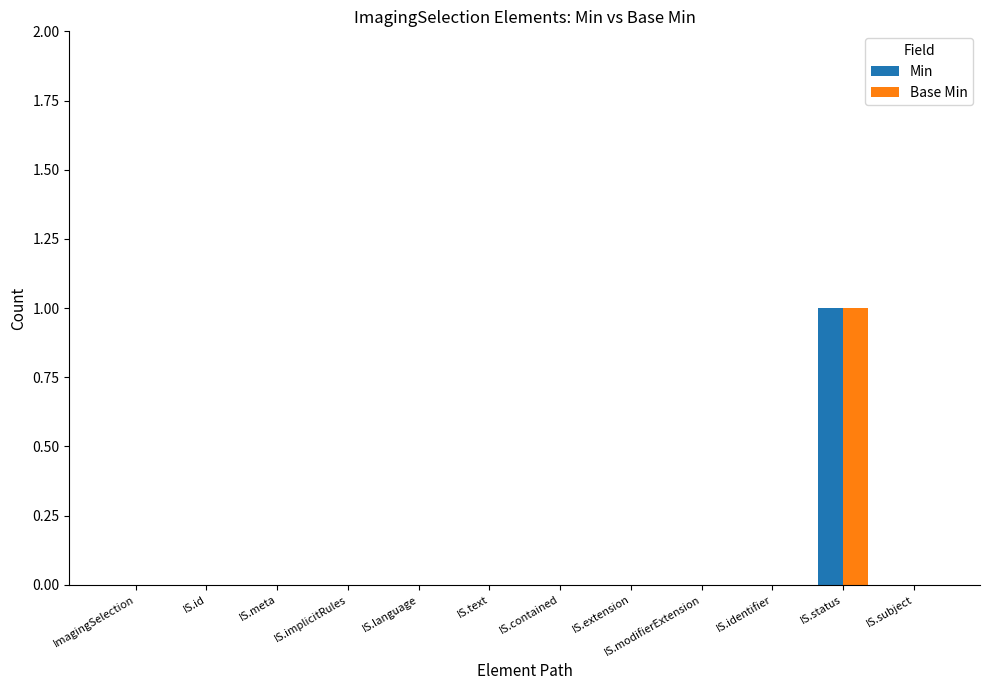

The Min series shows 0 at IS.implicitRules. True or false?

True